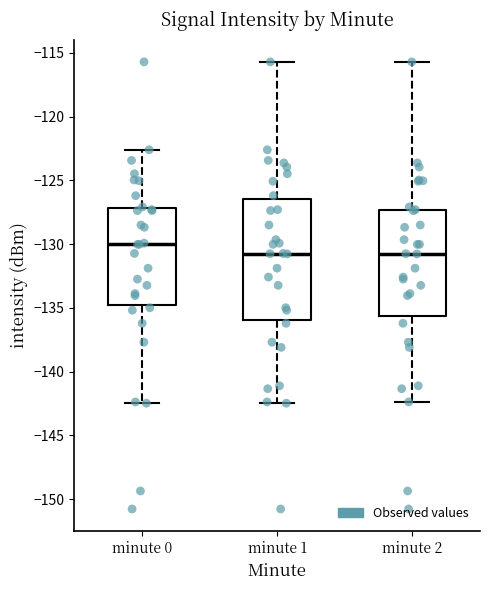

Reading left to right, read every box against the y-axis: the position of its median line, the range the box covers, and the ends of its whiskers. The values are not printed on the chart, so give them approximately, as read against the axis.

minute 0: median -130.0, box -134.5 to -127.0, whiskers -142.5 to -122.5
minute 1: median -130.5, box -136.0 to -126.5, whiskers -142.5 to -115.5
minute 2: median -131.0, box -135.5 to -127.5, whiskers -142.5 to -115.5